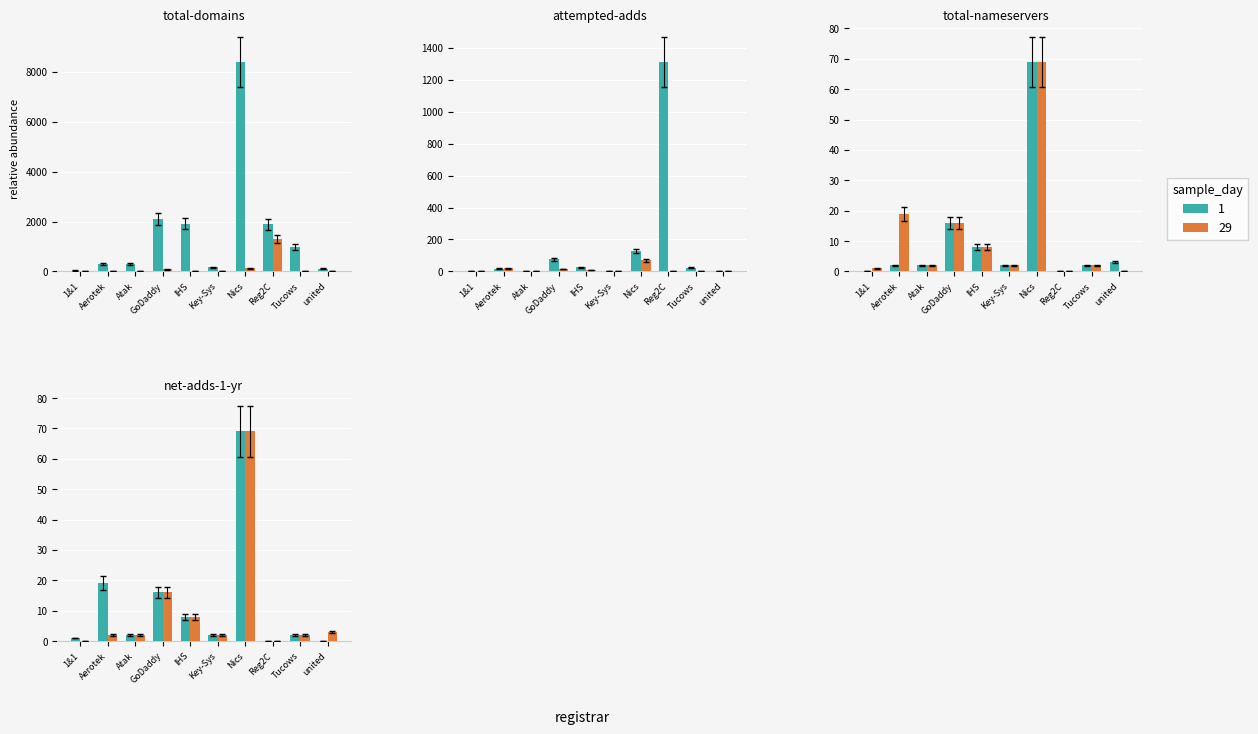

Between IHS and Key-Sys, which series saw the biggest shift?

total-domains